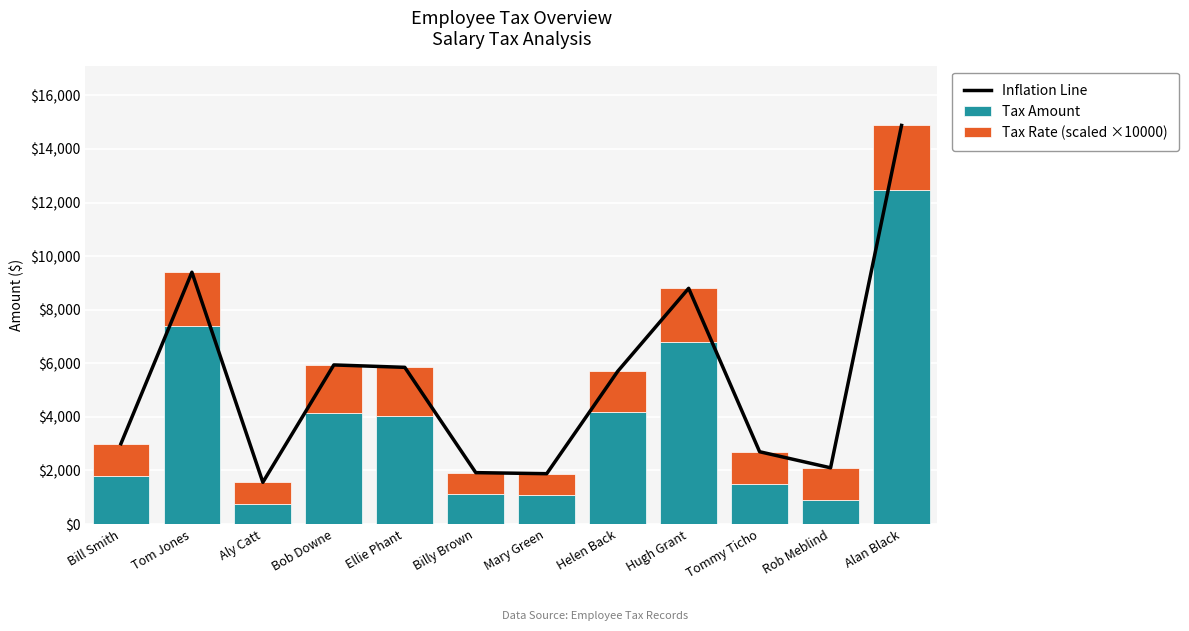

What is the value of the Tax Amount bar at the 1st from the left?

1800